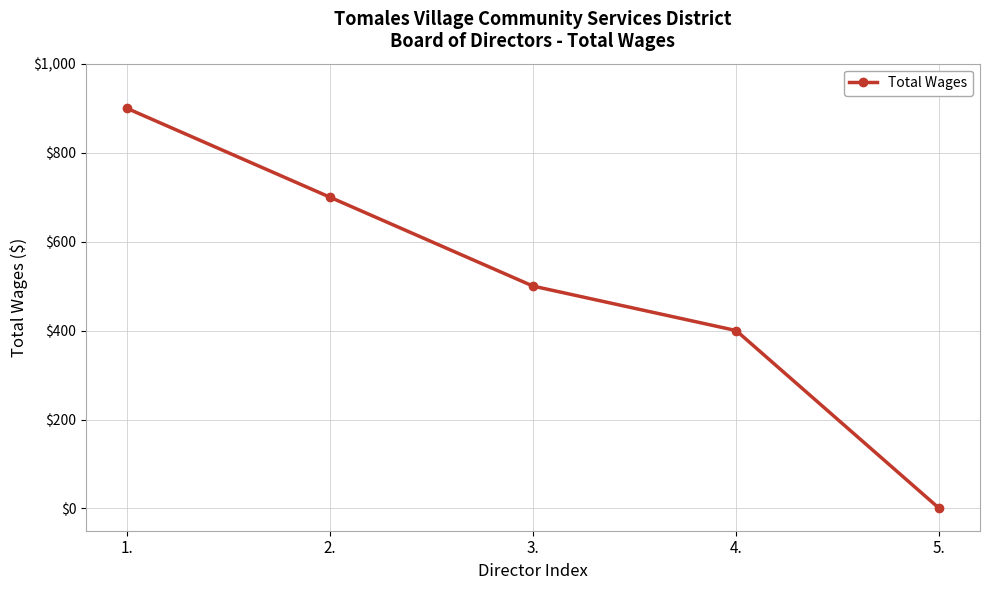

What is the value of the 2nd point from the left?

700